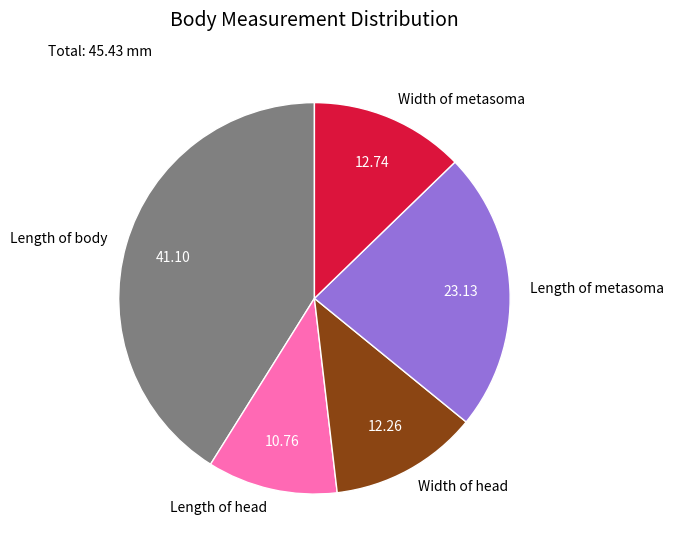

Which category has the biggest portion of the pie?

Length of body